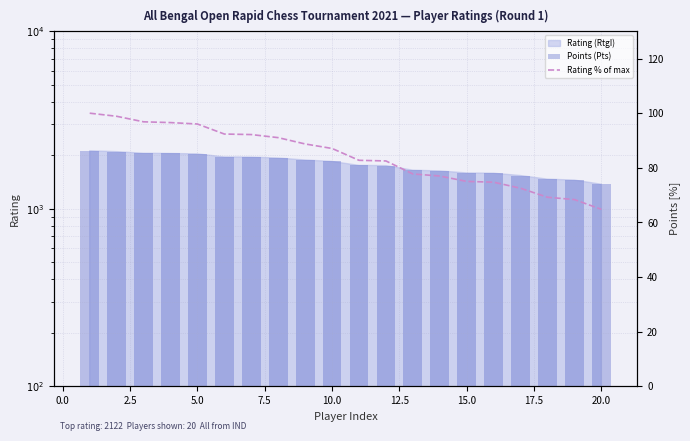

What is the difference between the maximum and minimum values in the Points (Pts) series?

747.0